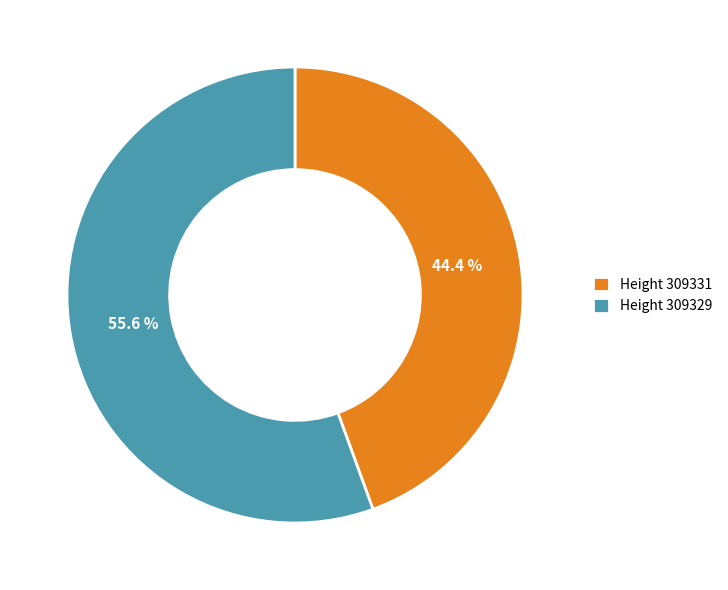

Rank the categories by value from highest to lowest.

Height 309329, Height 309331